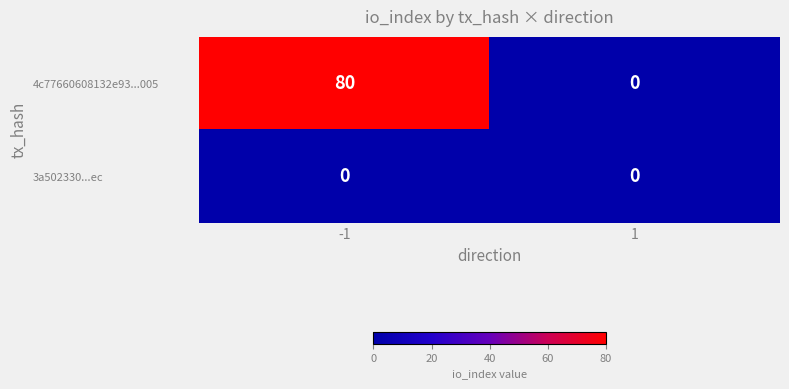

Which series has the largest total across all categories?

4c77660608132e93...005